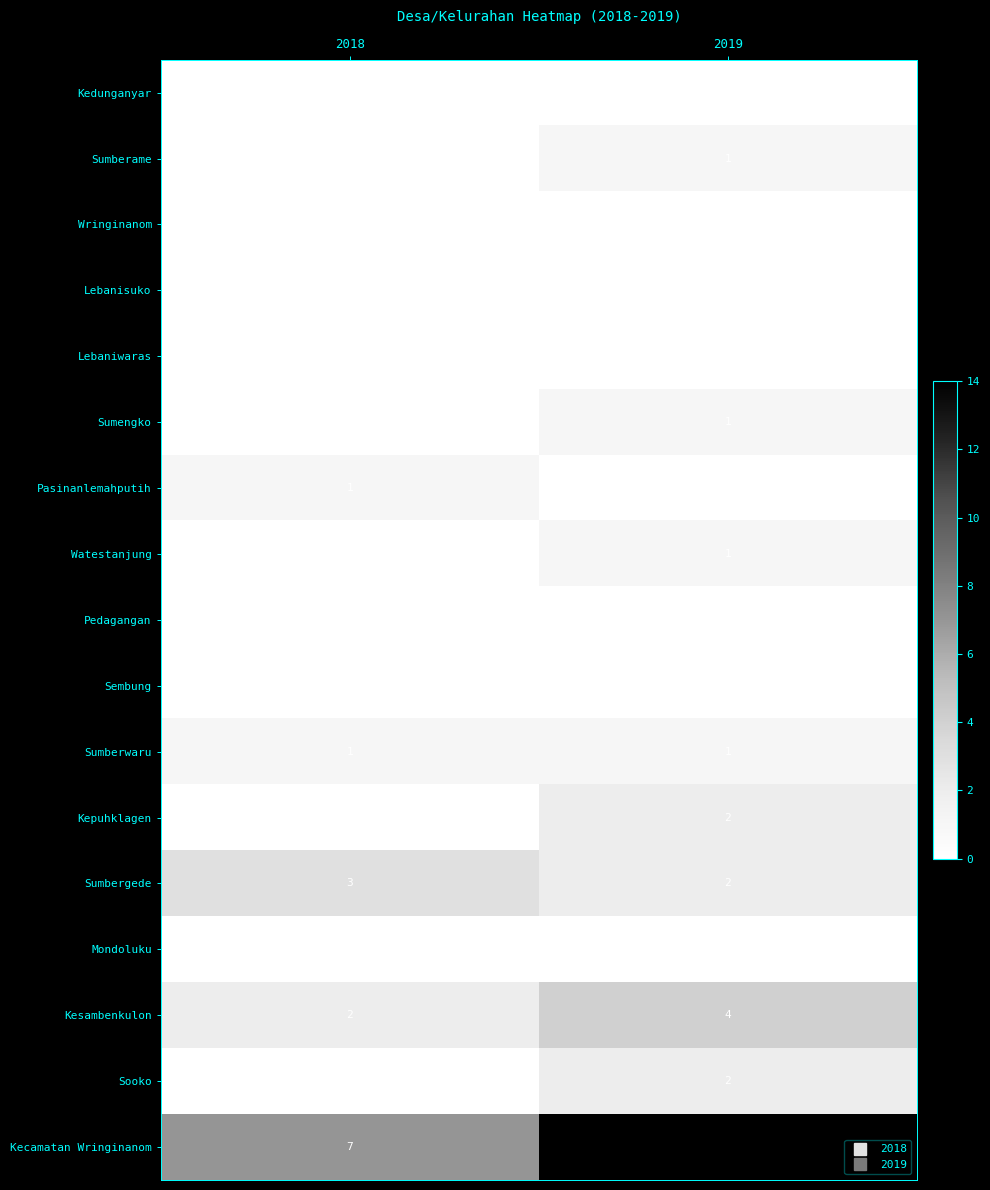

Which series has the largest total across all categories?

Kecamatan Wringinanom